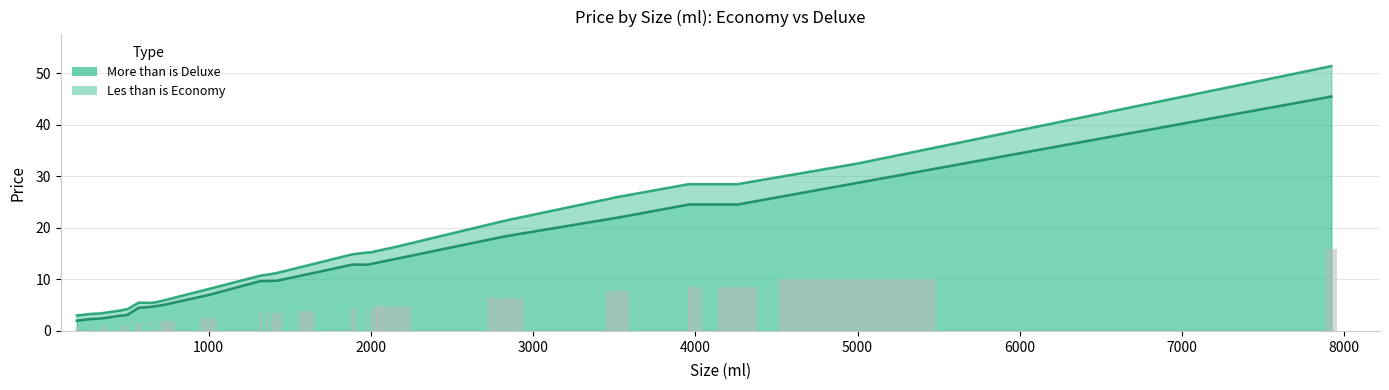

The value of More than is Deluxe at 2000 is 22.9. True or false?

False